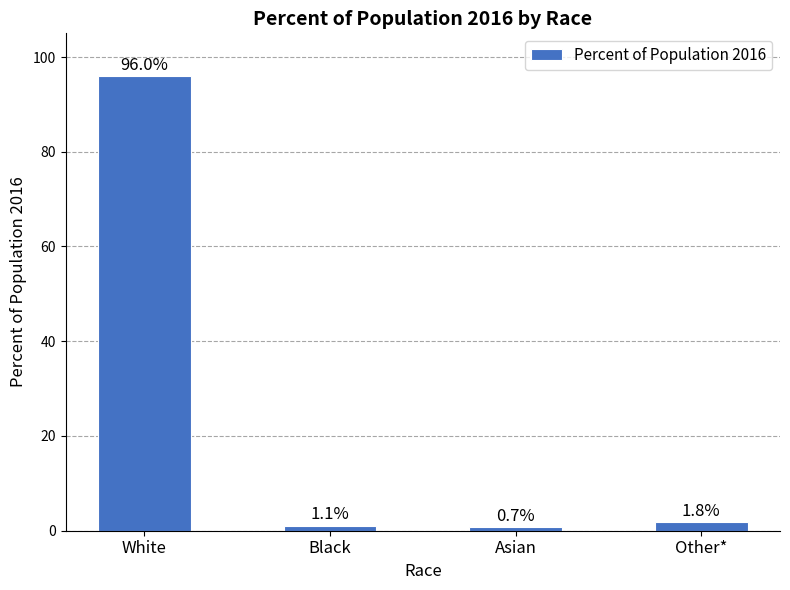

What is the greatest value displayed?

96.0